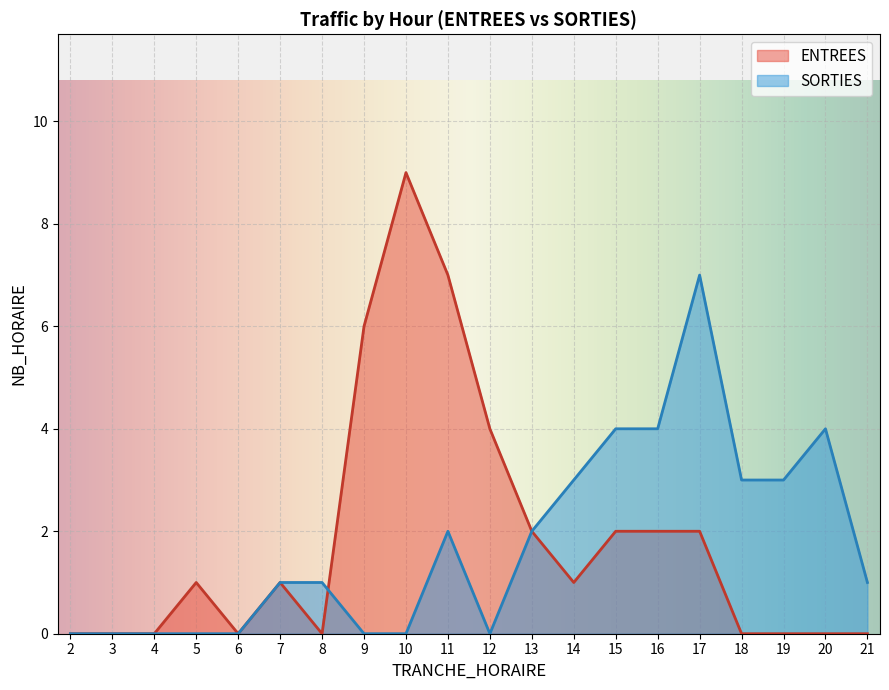

What is the total value across all series at 15?

6